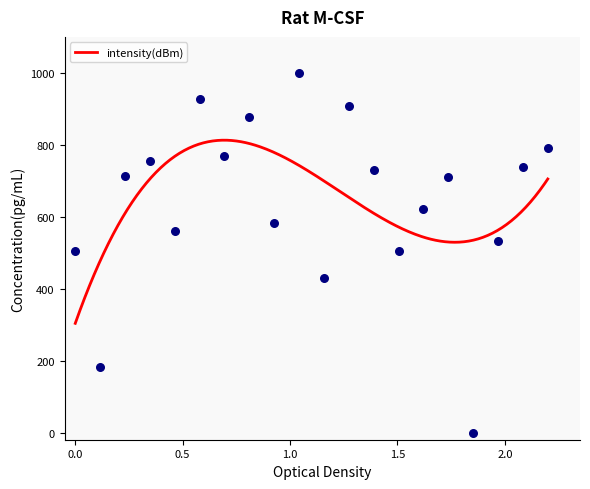

What is the ratio of the value at 10 to the value at 16?

1.6